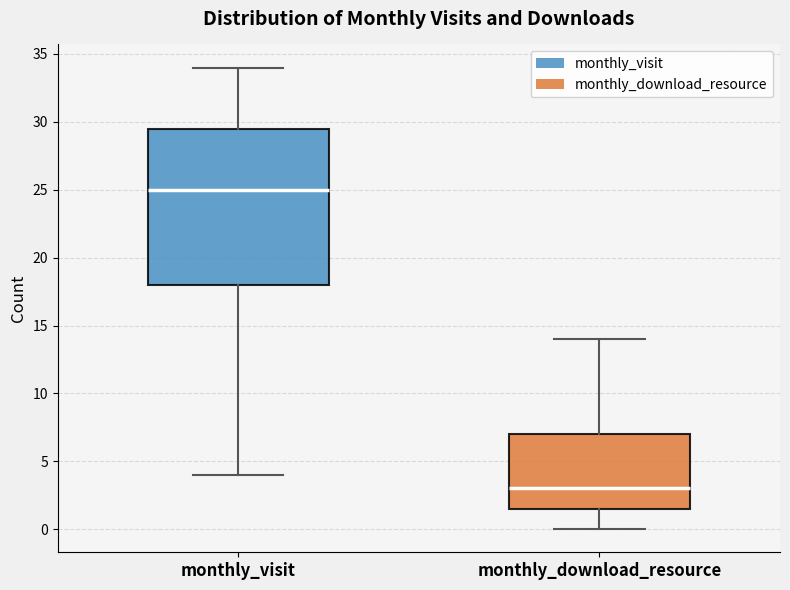

Reading left to right, transcribe this box plot: for each box, give where its median line is, the range the box spans, and where its two whiskers end, as read against the y-axis. The values are not printed on the chart, so give them approximately, as read against the axis.

monthly_visit: median 25.0, box 18.0 to 29.5, whiskers 4.0 to 34.0
monthly_download_resource: median 3.0, box 1.5 to 7.0, whiskers 0.0 to 14.0